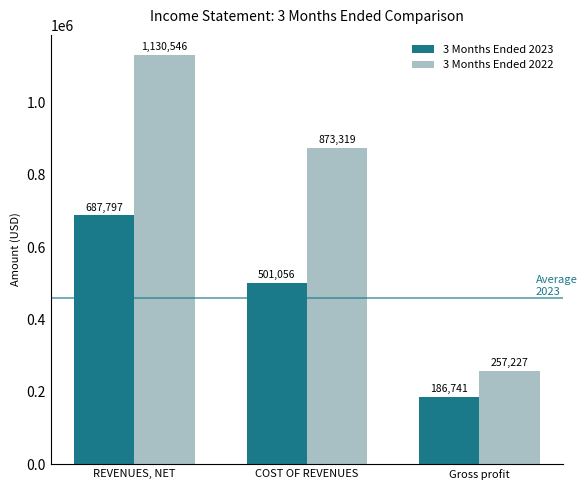

Is it true that 3 Months Ended 2023 equals 198663 at REVENUES, NET?

False